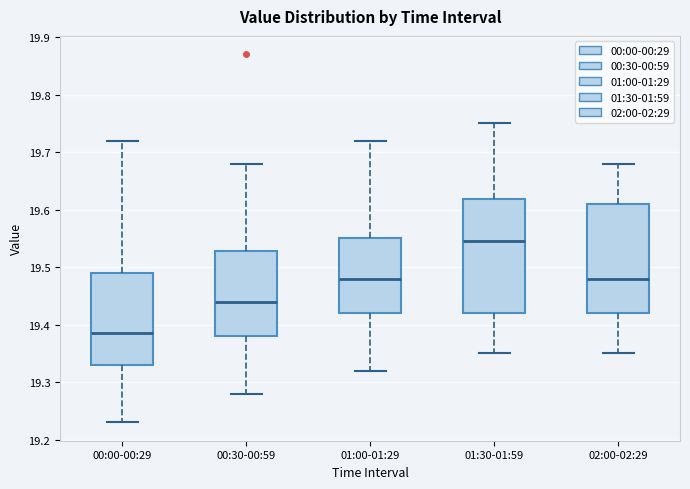

Where is the upper edge of the box for 01:00-01:29 on the y-axis? The values are not printed on the chart, so give them approximately, as read against the axis.

19.55